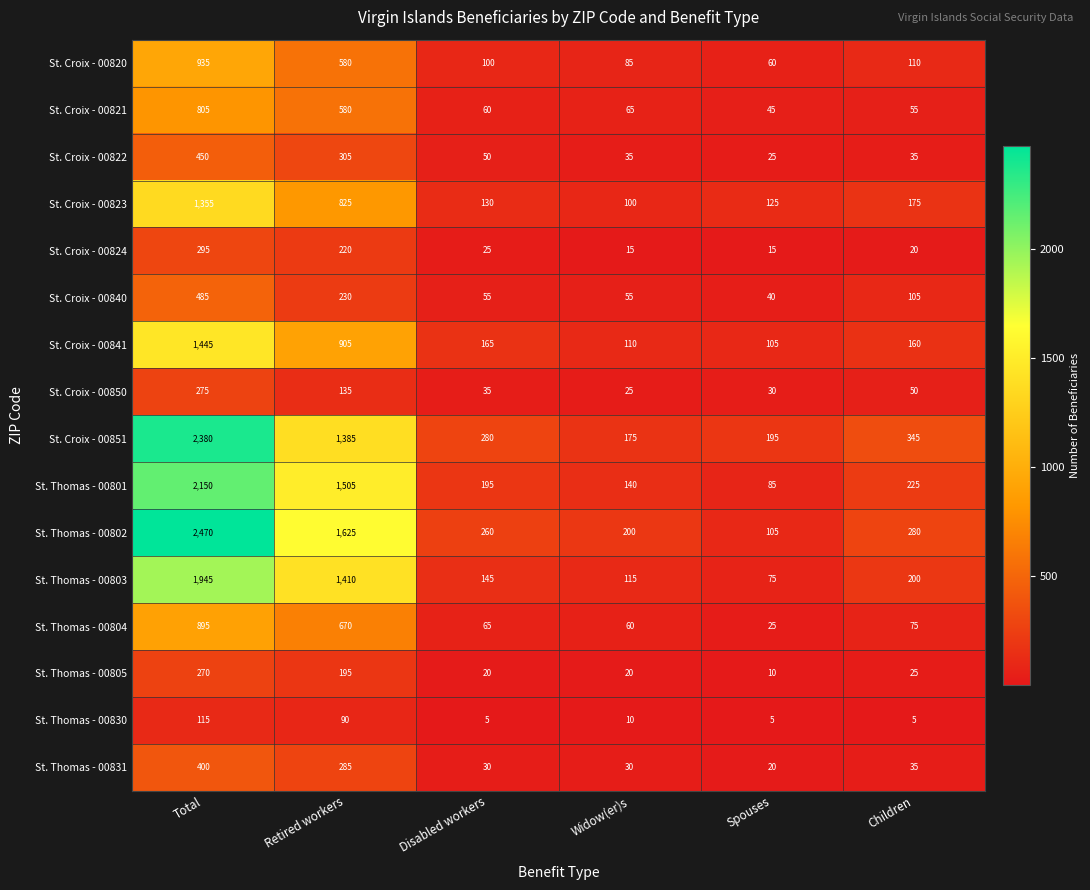

At how many categories does at least one series exceed 192?

6